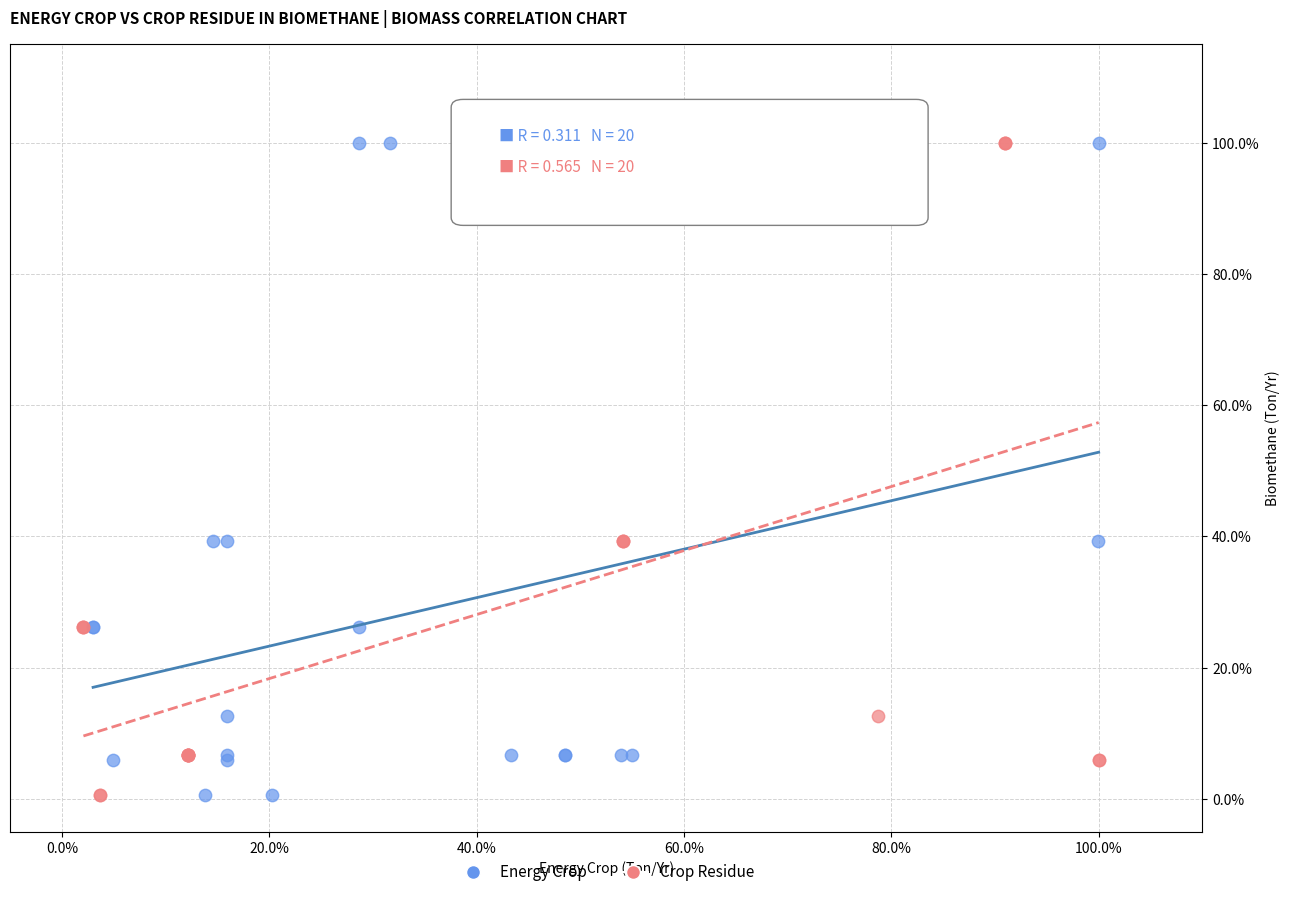

What are all the series names shown in the legend?

Energy Crop, Crop Residue